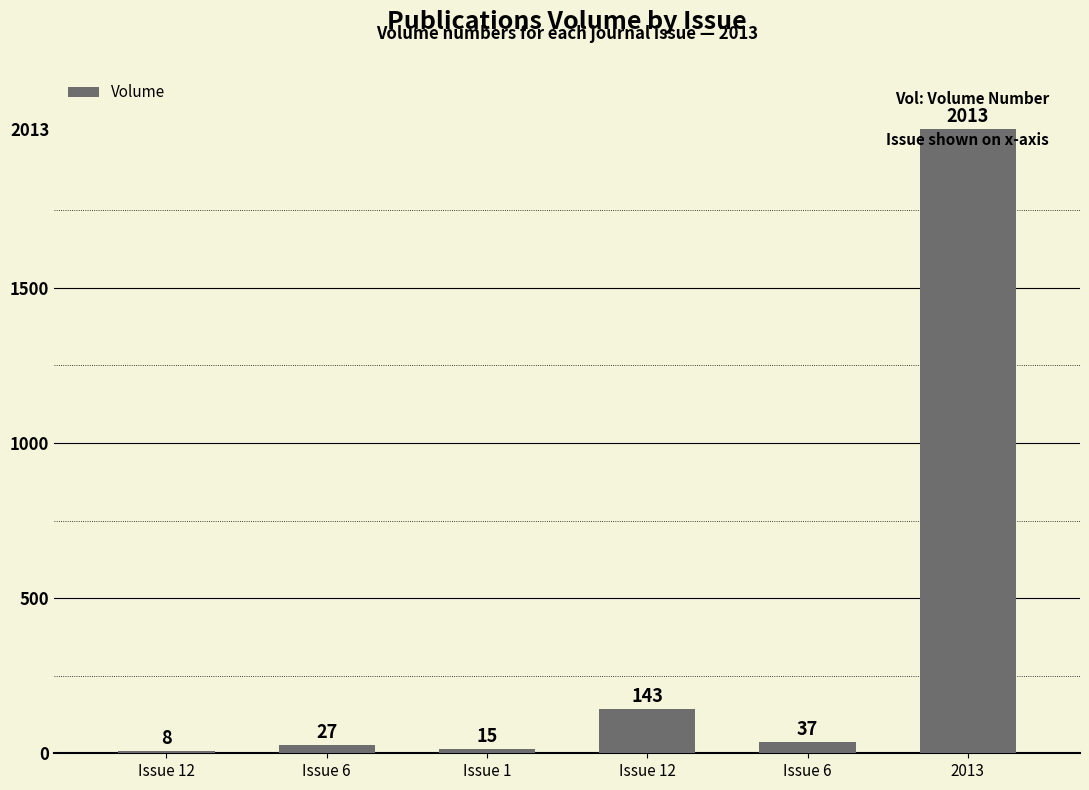

What is the ratio of the value at Issue 12 to the value at Issue 1?

0.5